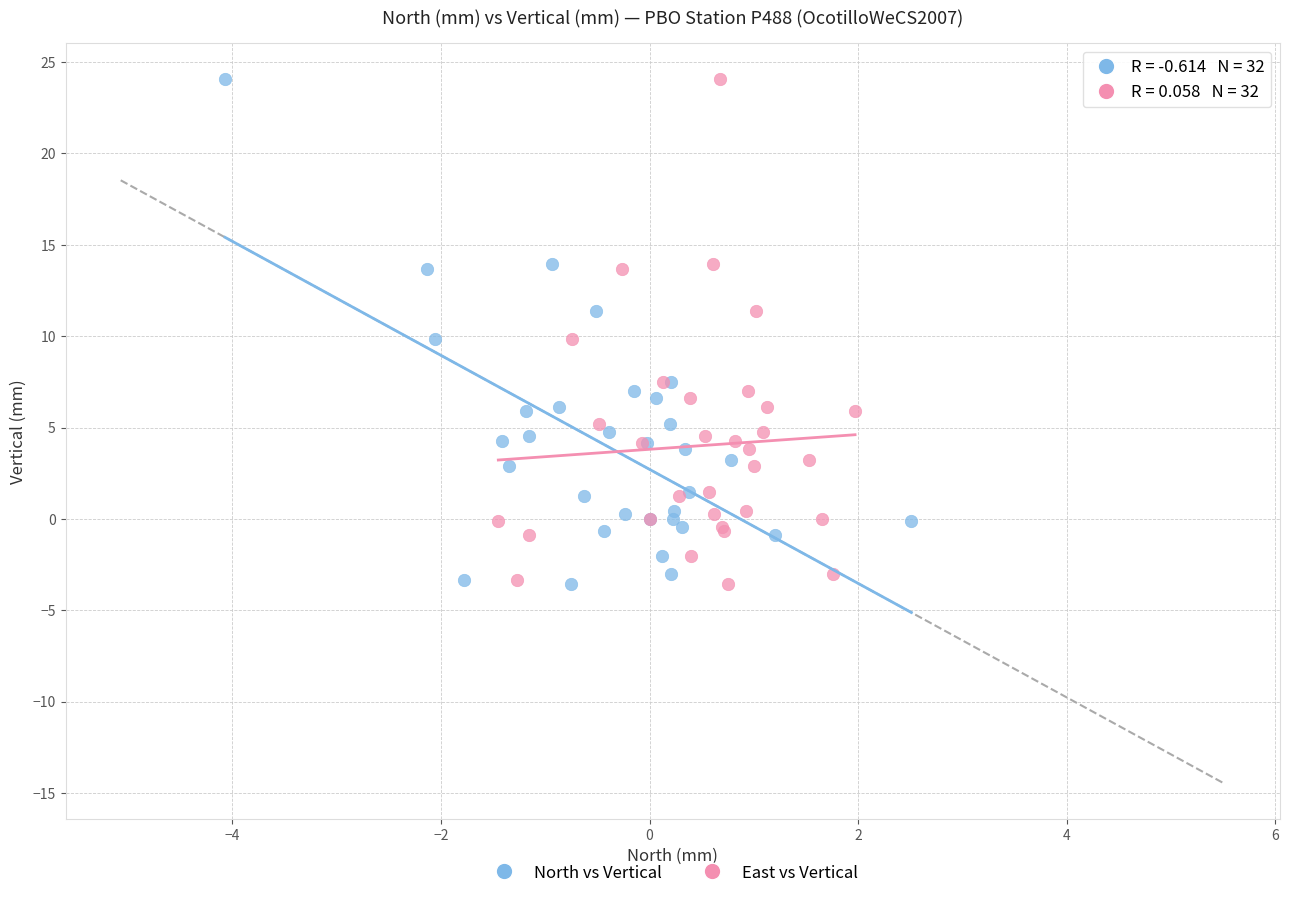

What are all the series names shown in the legend?

North vs Vertical, East vs Vertical